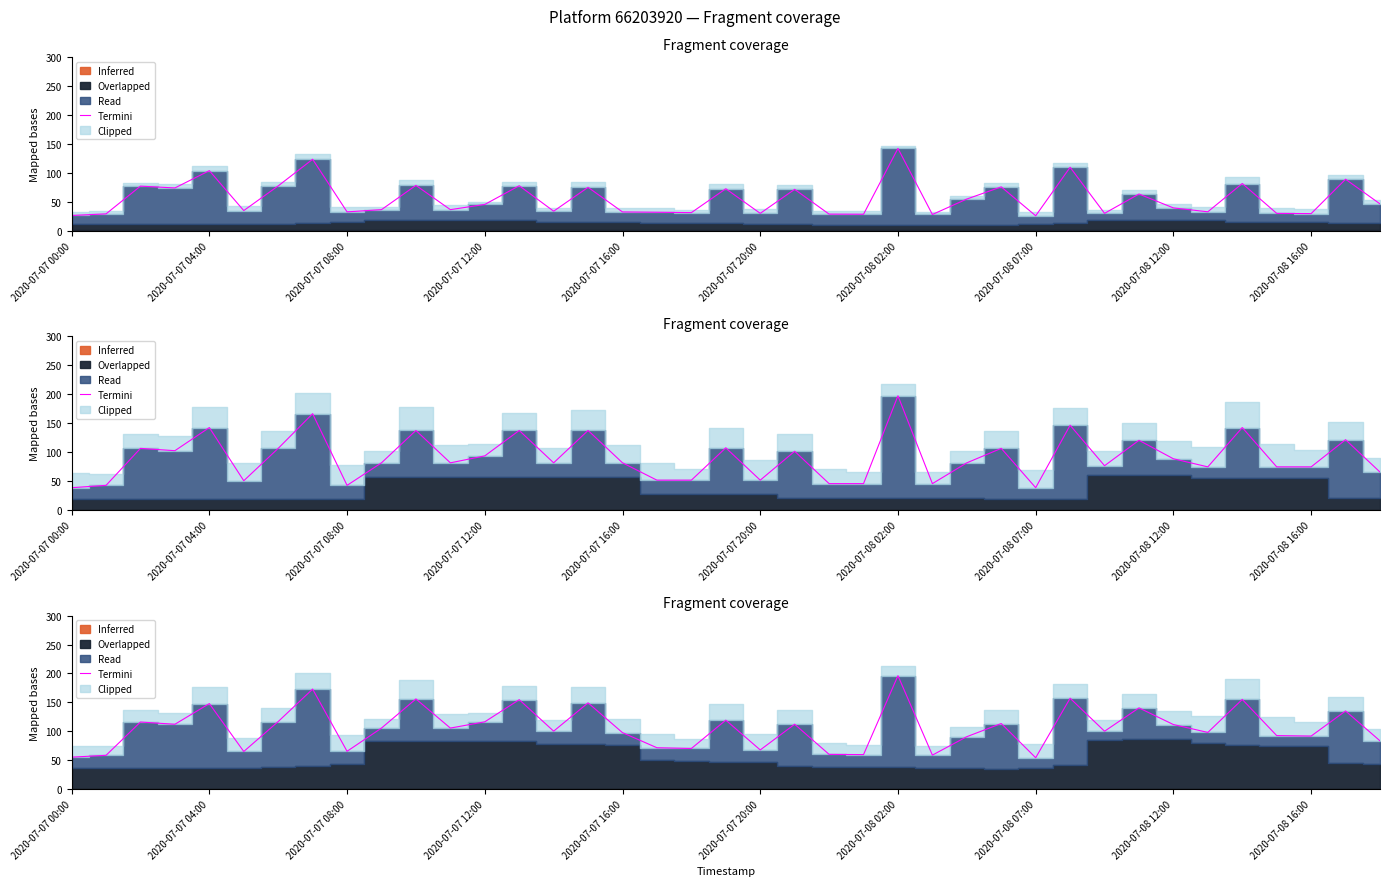

What is the label of the 19th point from the left?

18